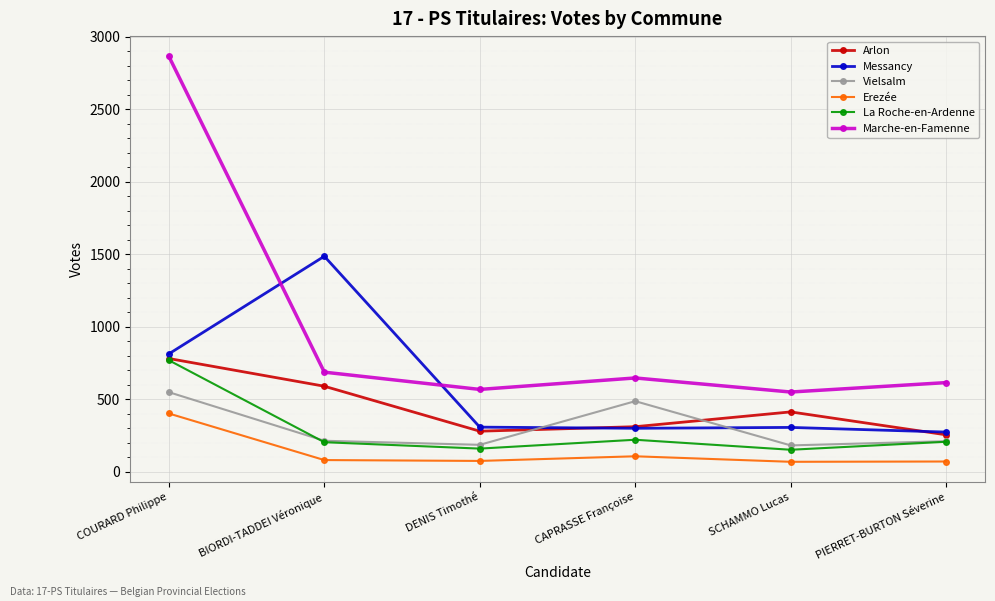

True or false: Vielsalm and Messancy intersect in this chart.

True